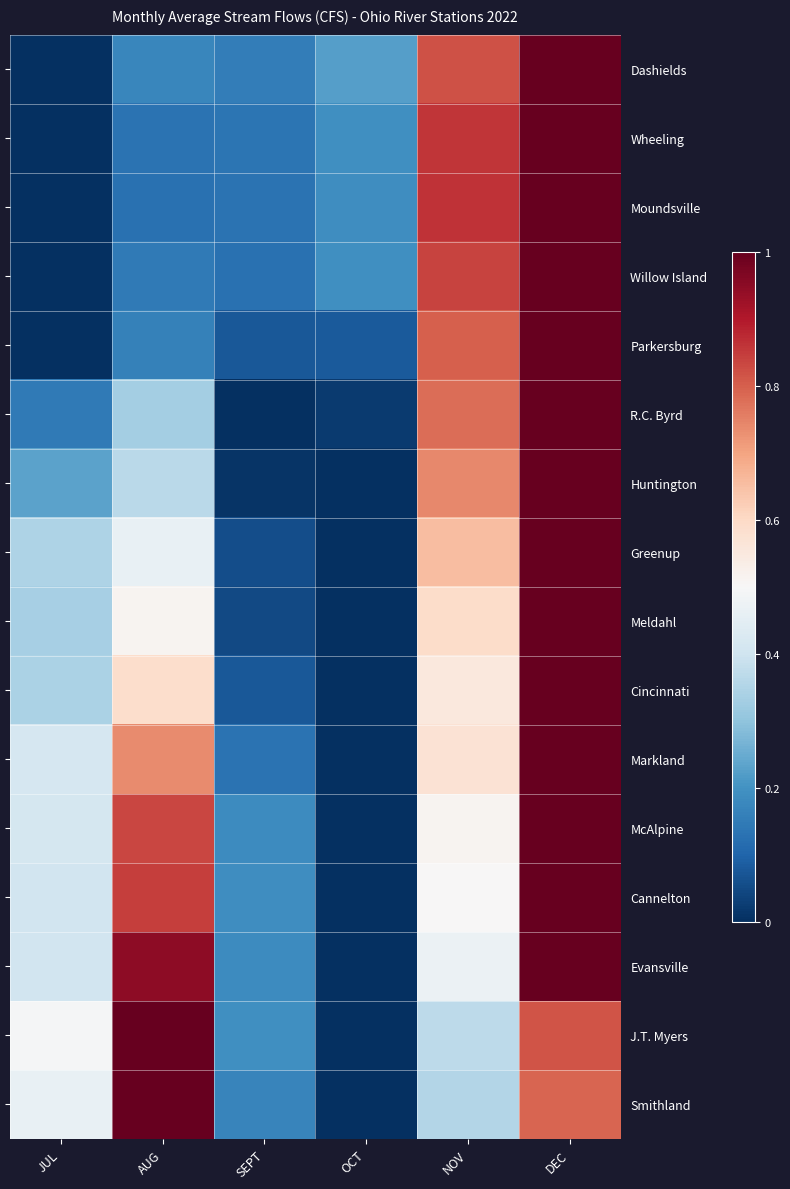

At which category is the sum across all series the highest?

DEC